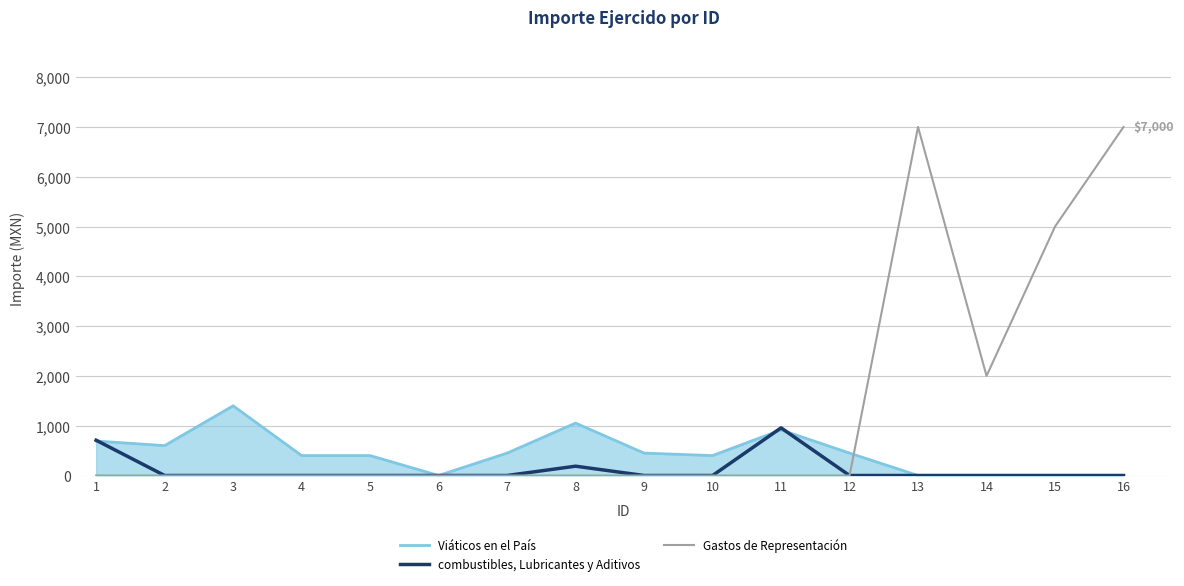

The value of combustibles, Lubricantes y Aditivos at 14 is -653.7. True or false?

False